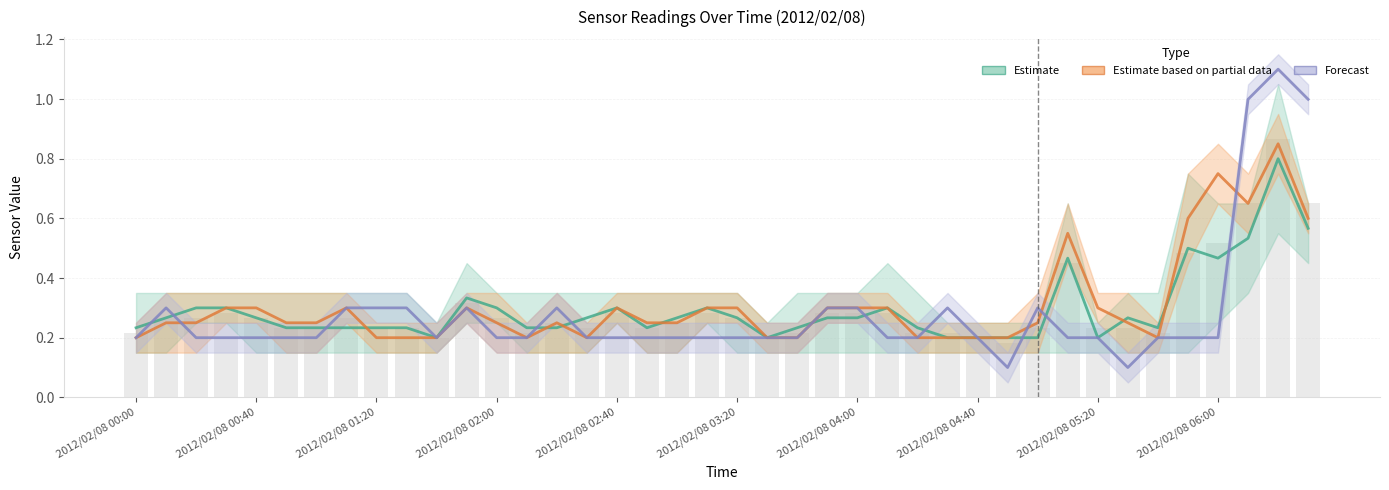

The value of Forecast at 15 is 0.3. True or false?

False